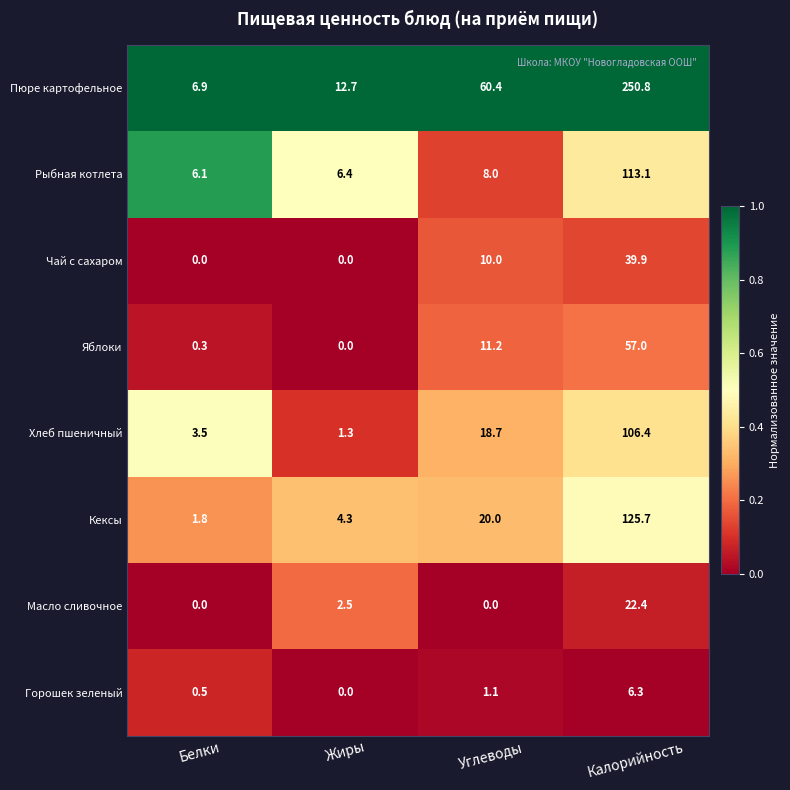

What is the maximum value shown in the chart?

250.8